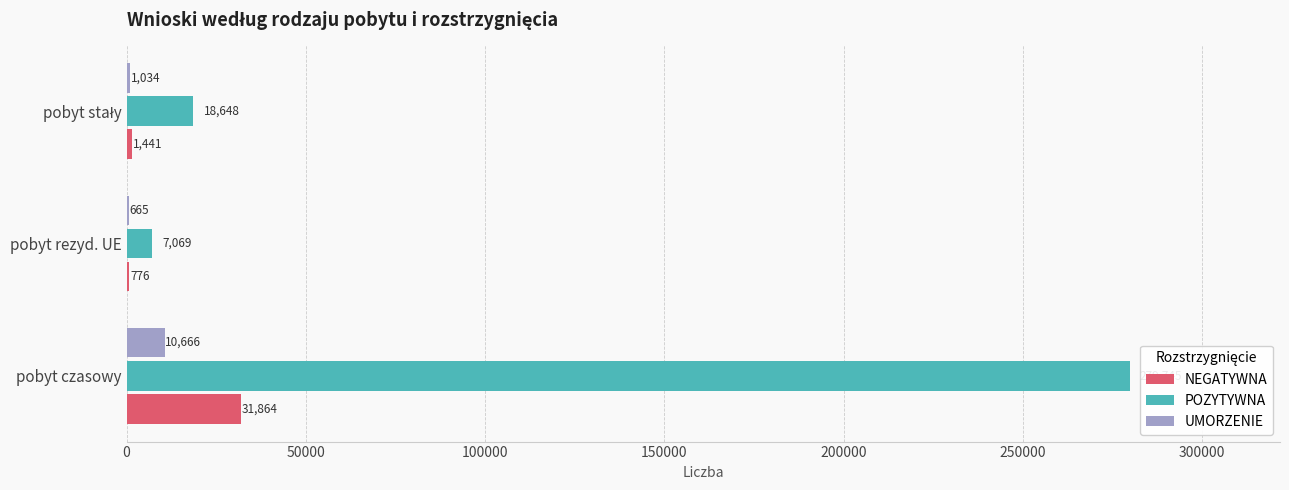

What is the greatest value displayed?

279745